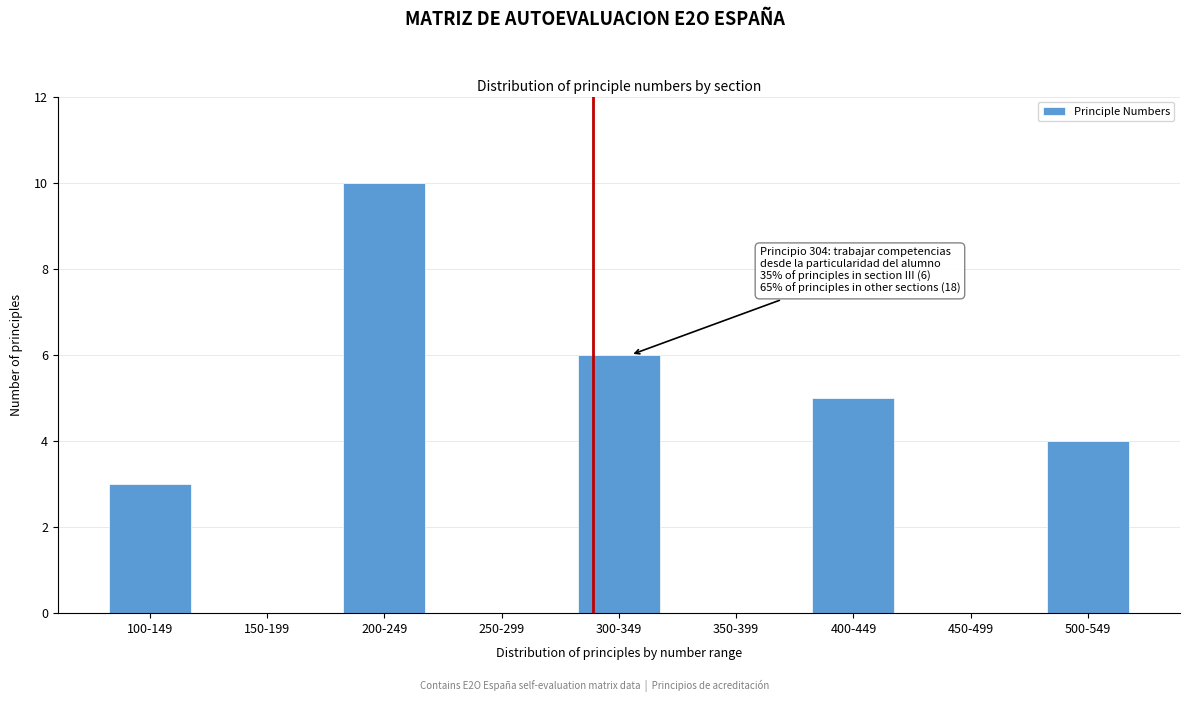

Reading left to right, extract all data points from this chart.

100-149=3	150-199=0	200-249=10	250-299=0	300-349=6	350-399=0	400-449=5	450-499=0	500-549=4